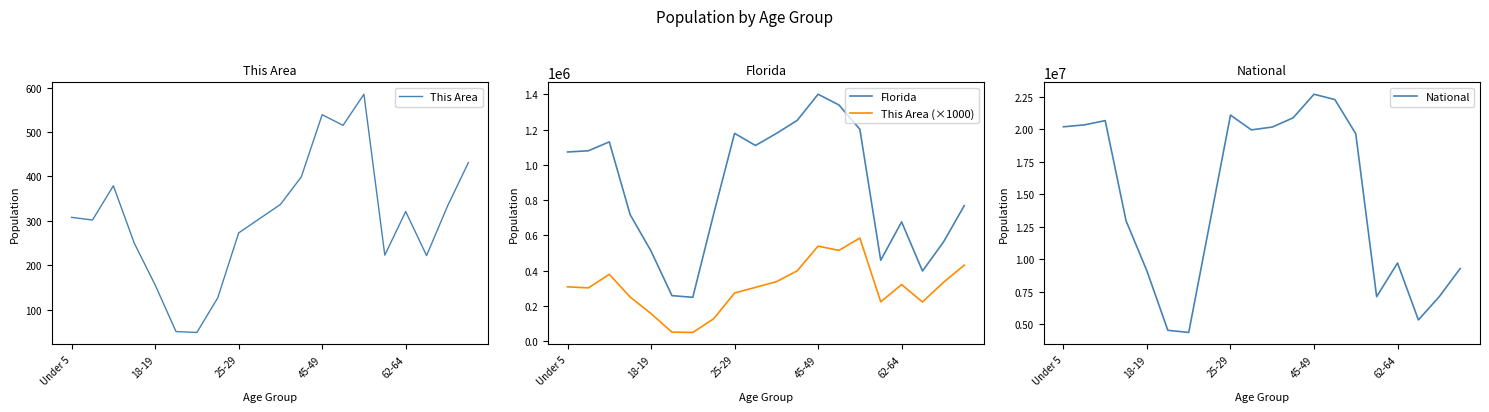

What is the label of the 9th point from the right?

11